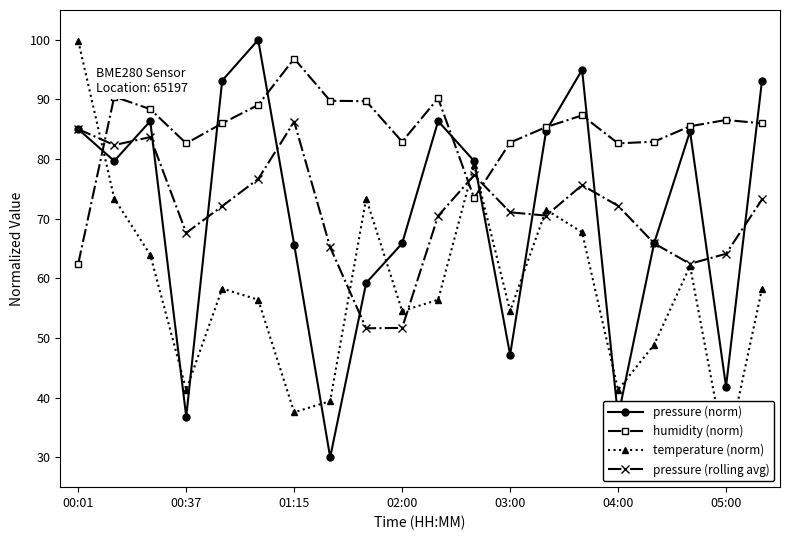

Reading left to right, list all the values displayed in this chart.

pressure (norm): 85.0	79.7	86.4	36.8	93.2	100.0	65.7	30.0	59.2	65.9	86.4	79.7	47.2	84.7	95.0	36.8	65.9	84.7	41.9	93.2
humidity (norm): 62.5	90.5	88.4	82.6	86.0	89.1	96.8	89.8	89.7	82.9	90.2	73.5	82.8	85.4	87.3	82.6	82.9	85.5	86.6	86.0
temperature (norm): 99.8	73.4	64.0	41.3	58.3	56.4	37.5	39.4	73.4	54.5	56.4	79.1	54.5	71.5	67.7	41.3	48.9	62.1	30.0	58.3
pressure (rolling avg): 85.0	82.4	83.7	67.6	72.1	76.7	86.3	65.2	51.6	51.7	70.5	77.3	71.1	70.5	75.6	72.2	65.9	62.4	64.1	73.2